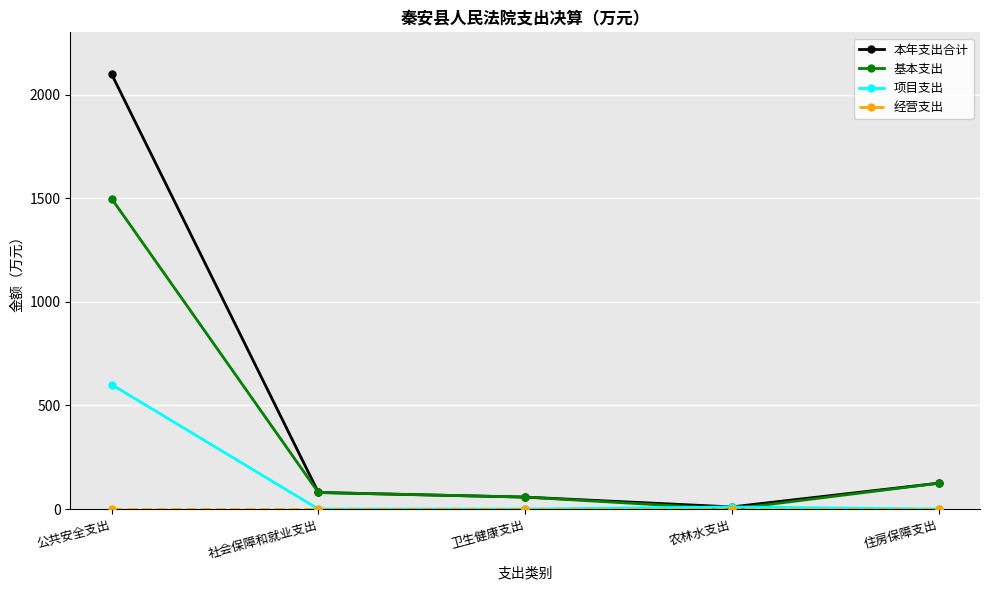

How many data points in 项目支出 are above 0?

2